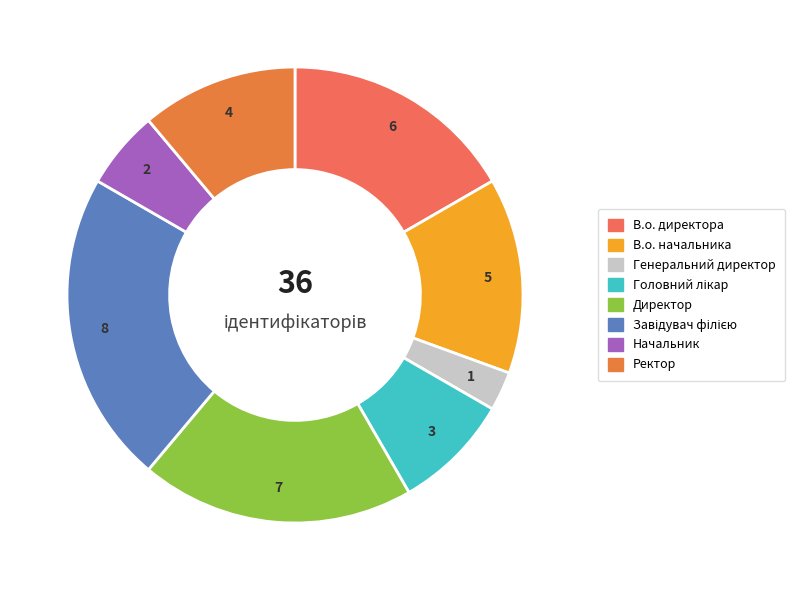

To the nearest percent, what portion does Головний лікар represent?

8%